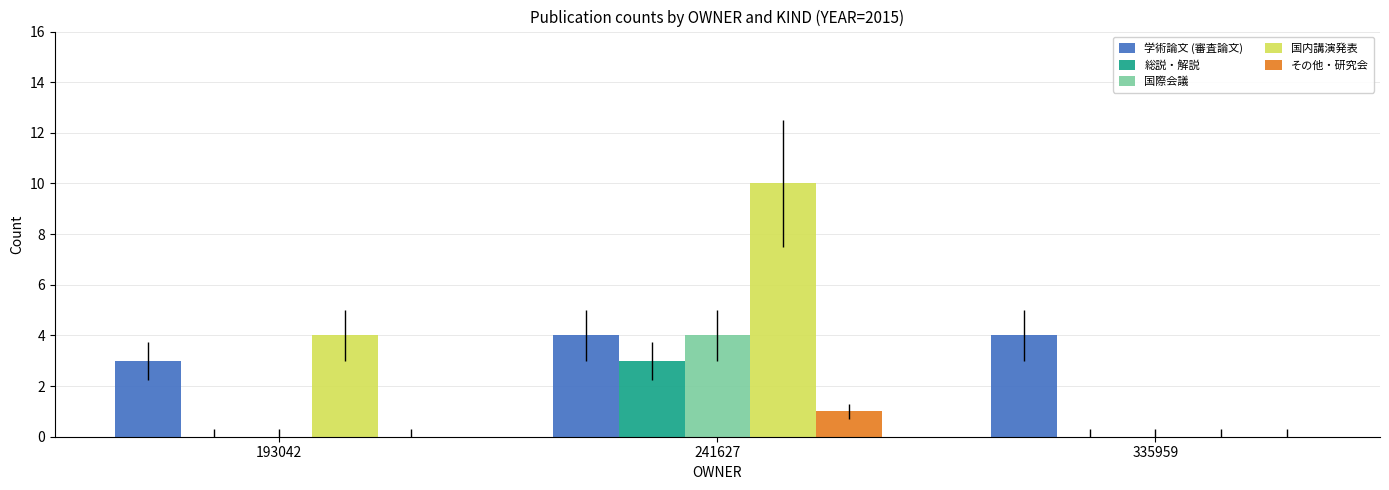

Count the 国際会議 values in the range 0 to 4.

3